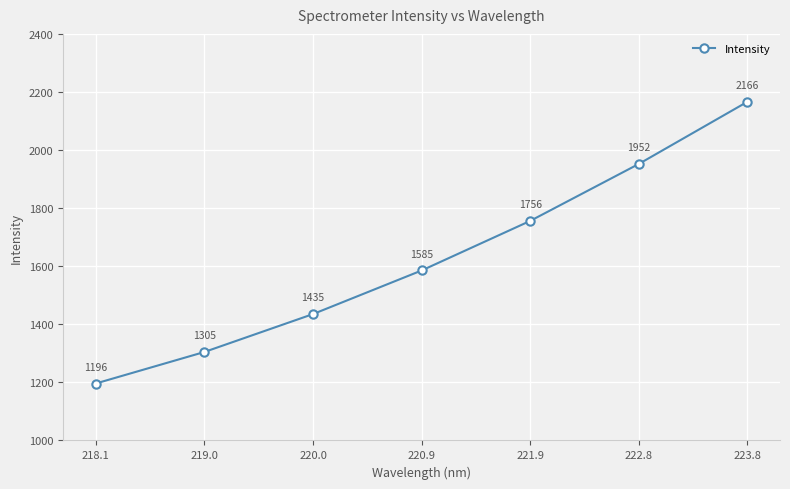

What is the value of the 5th point from the left?

1756.2